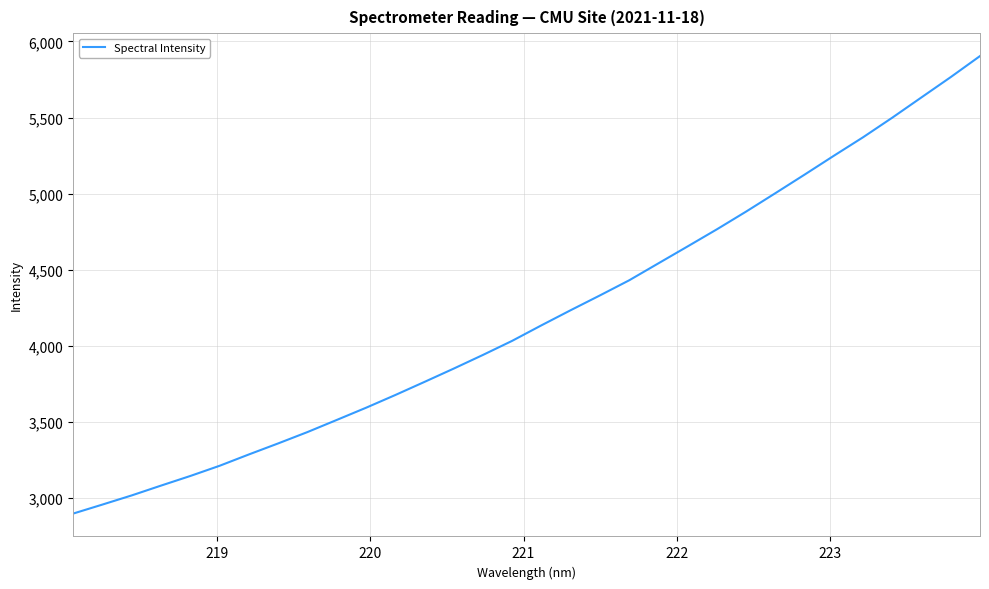

What is the maximum value shown in the chart?

5904.2